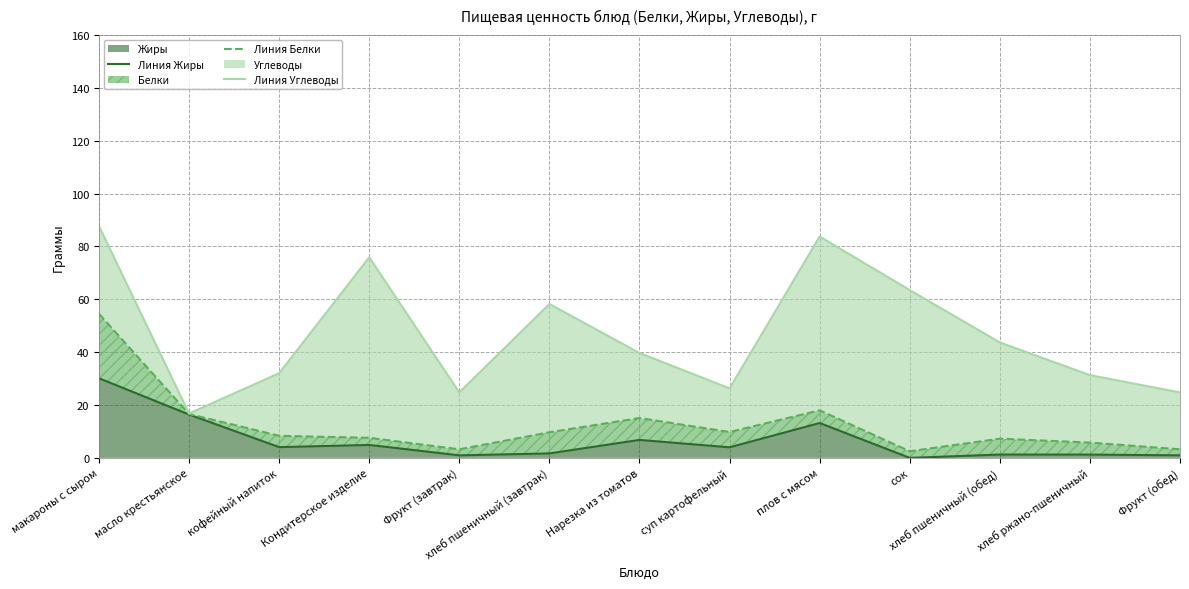

True or false: Линия Белки and Линия Жиры intersect in this chart.

False